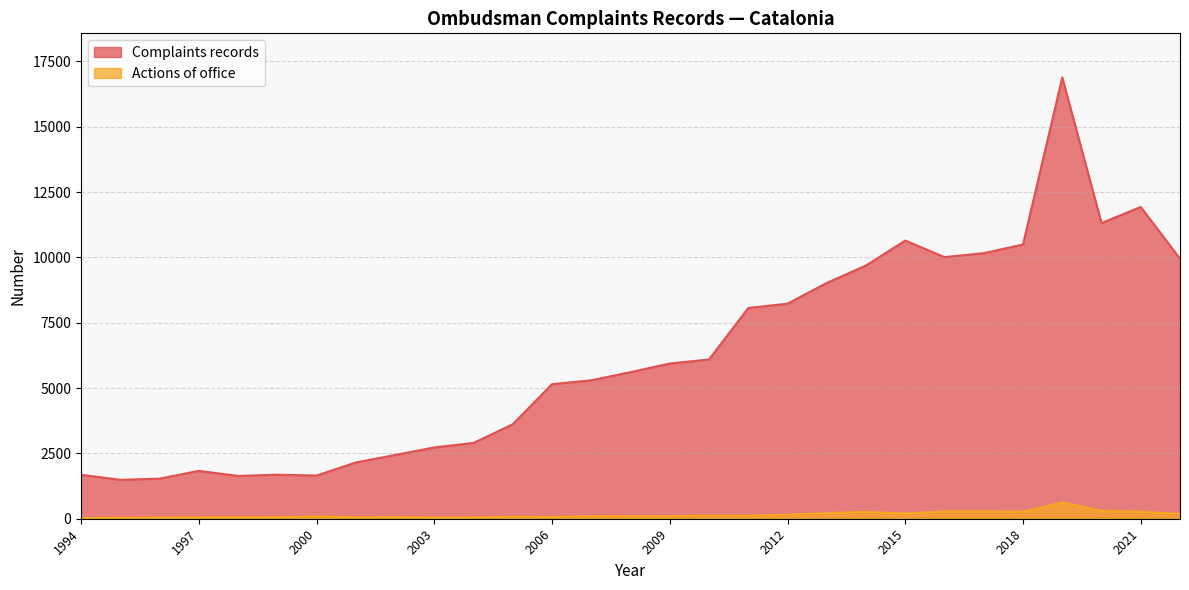

Which series has the largest range (max minus min)?

Complaints records